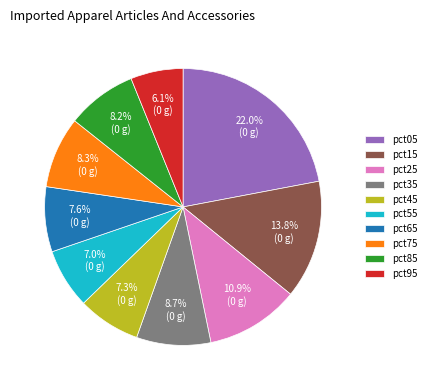

How many segments does this pie chart have?

10